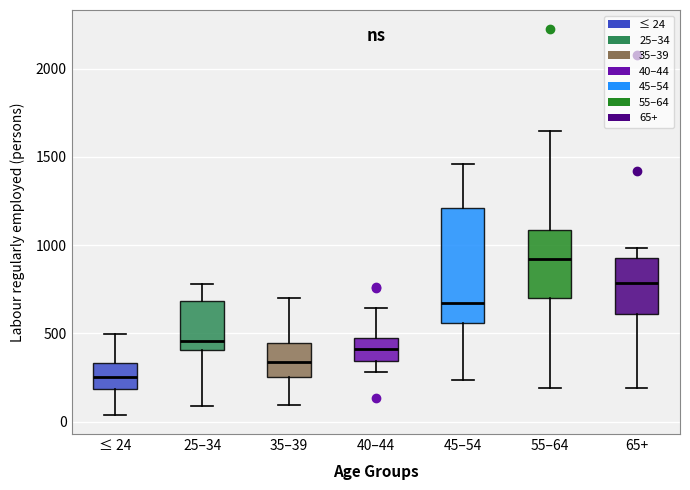

Reading left to right, read every box against the y-axis: the position of its median line, the range the box covers, and the ends of its whiskers. The values are not printed on the chart, so give them approximately, as read against the axis.

≤ 24: median 250, box 200 to 350, whiskers 50 to 500
25–34: median 450, box 400 to 700, whiskers 100 to 800
35–39: median 350, box 250 to 450, whiskers 100 to 700
40–44: median 400, box 350 to 500, whiskers 300 to 650
45–54: median 650, box 550 to 1200, whiskers 250 to 1450
55–64: median 900, box 700 to 1100, whiskers 200 to 1650
65+: median 800, box 600 to 950, whiskers 200 to 1000